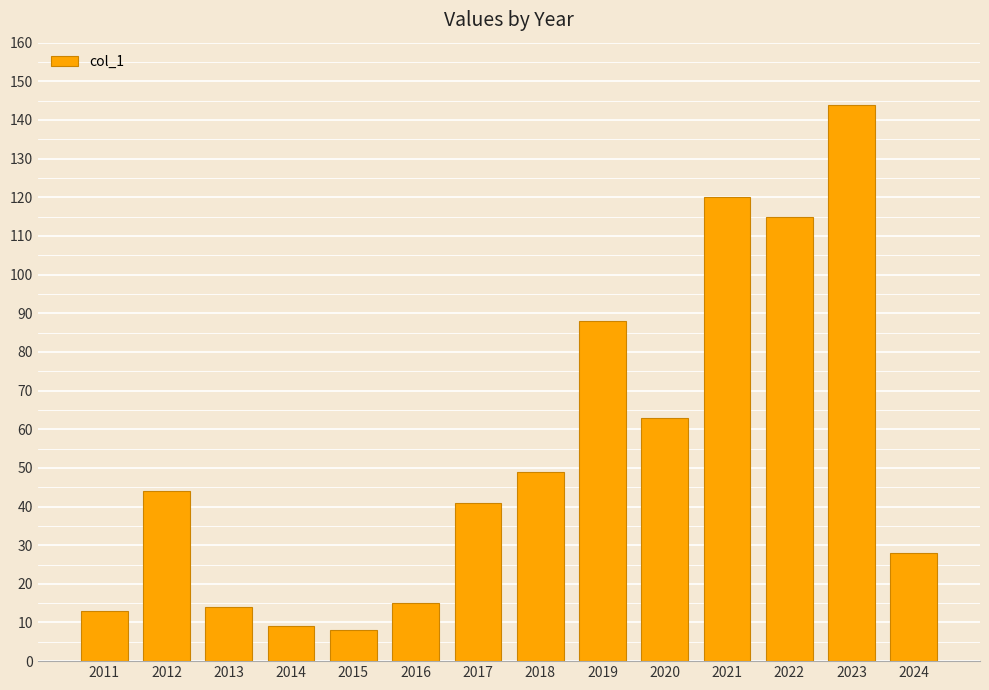

Reading left to right, extract all data points from this chart.

2011=13	2012=44	2013=14	2014=9	2015=8	2016=15	2017=41	2018=49	2019=88	2020=63	2021=120	2022=115	2023=144	2024=28